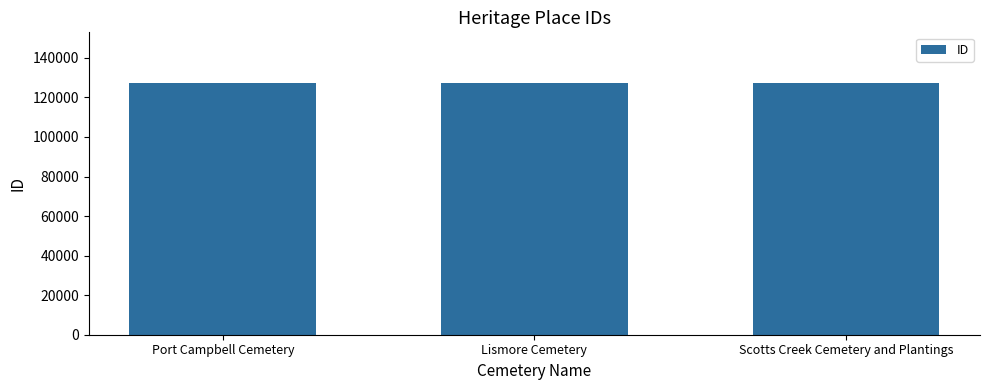

What is the label of the 3rd bar from the right?

Port Campbell Cemetery